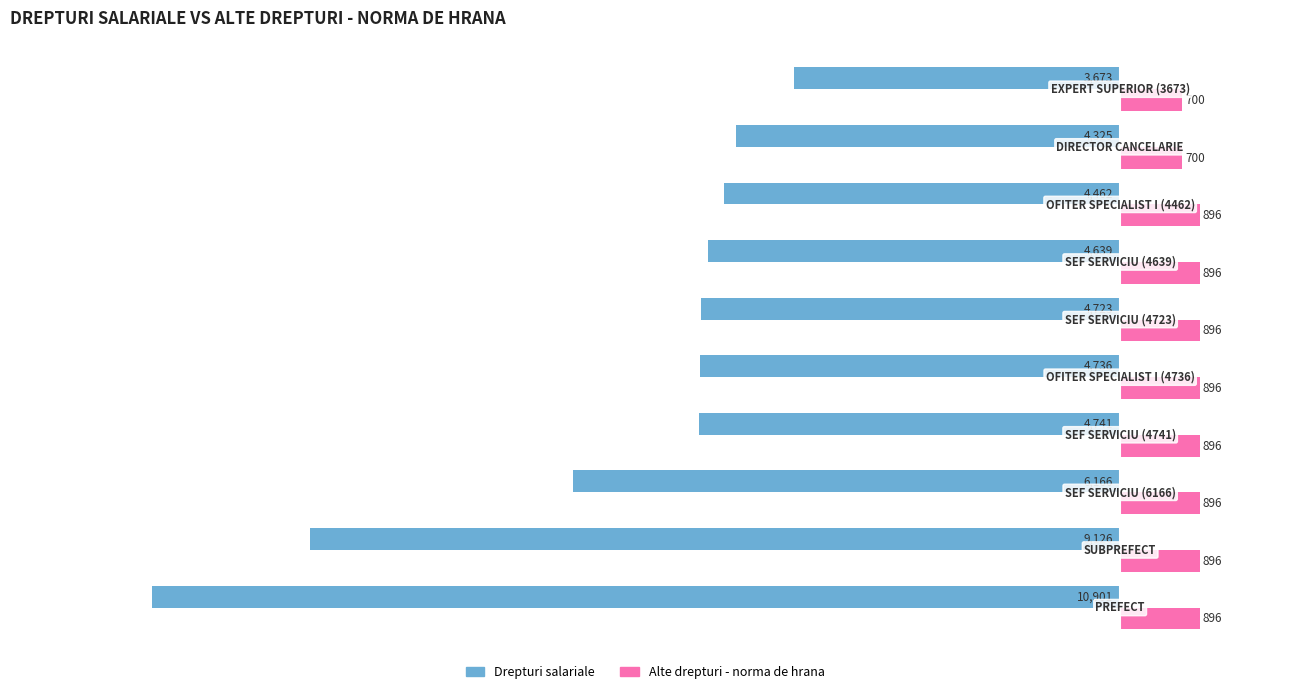

At how many categories does at least one series exceed 637?

10